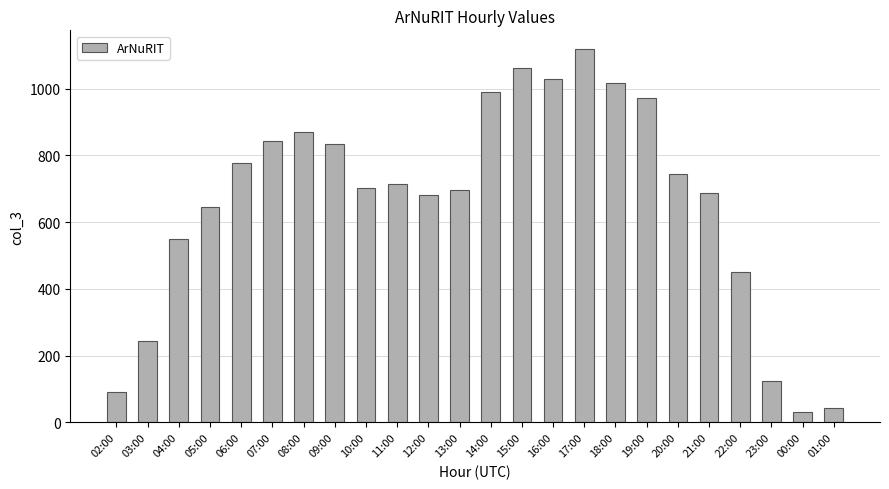

How many values are below 714?

12